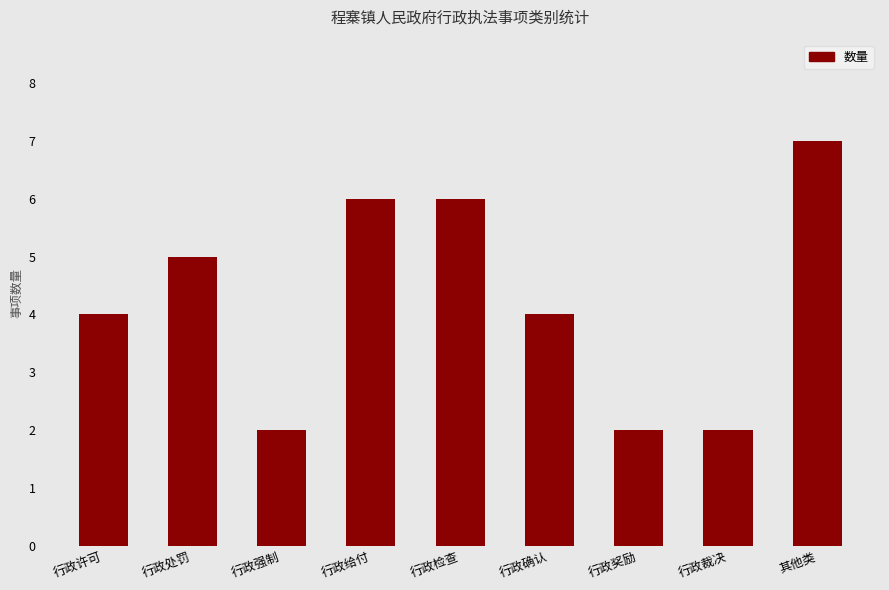

Reading right to left, extract all data points from this chart.

其他类=7	行政裁决=2	行政奖励=2	行政确认=4	行政检查=6	行政给付=6	行政强制=2	行政处罚=5	行政许可=4